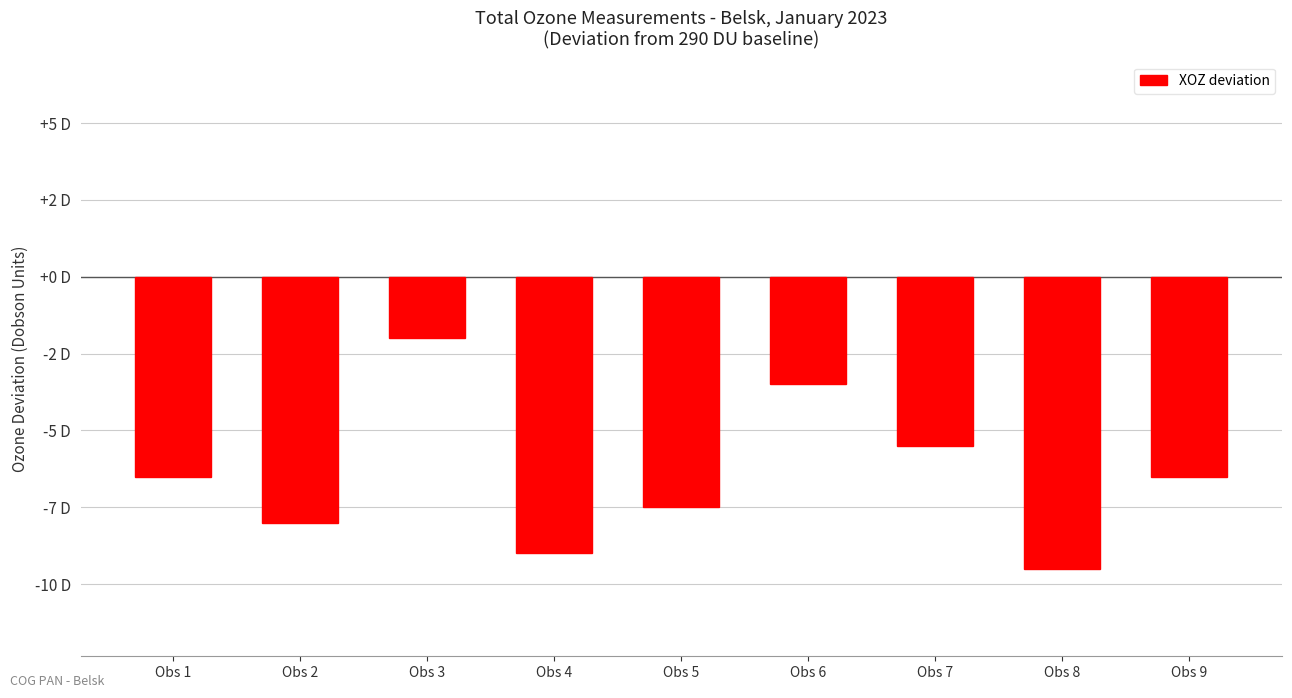

Rank the categories by value from highest to lowest.

Obs 3, Obs 6, Obs 7, Obs 1, Obs 9, Obs 5, Obs 2, Obs 4, Obs 8